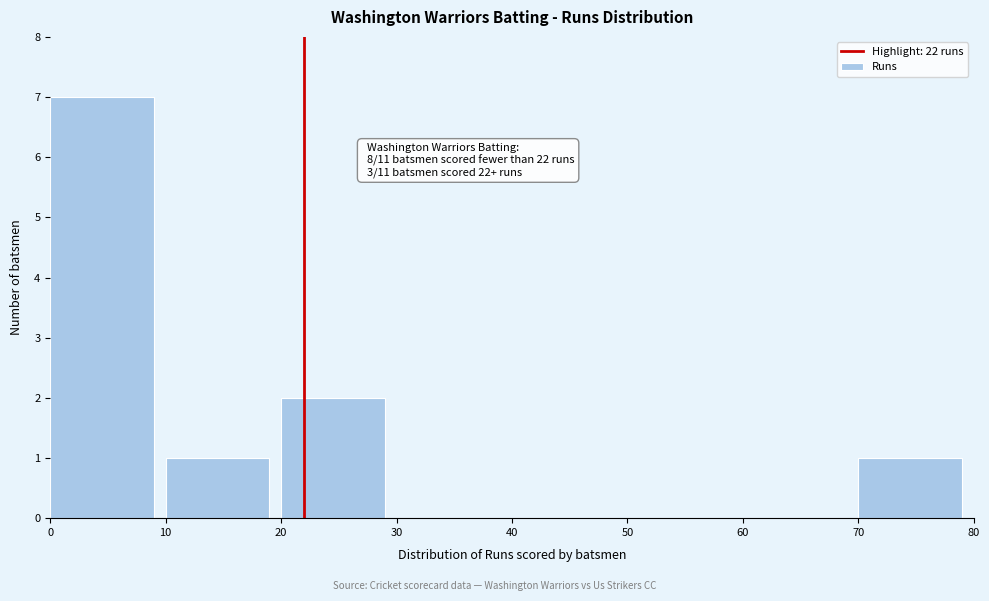

Over which range of the x-axis is the bar tallest?

0 to 10